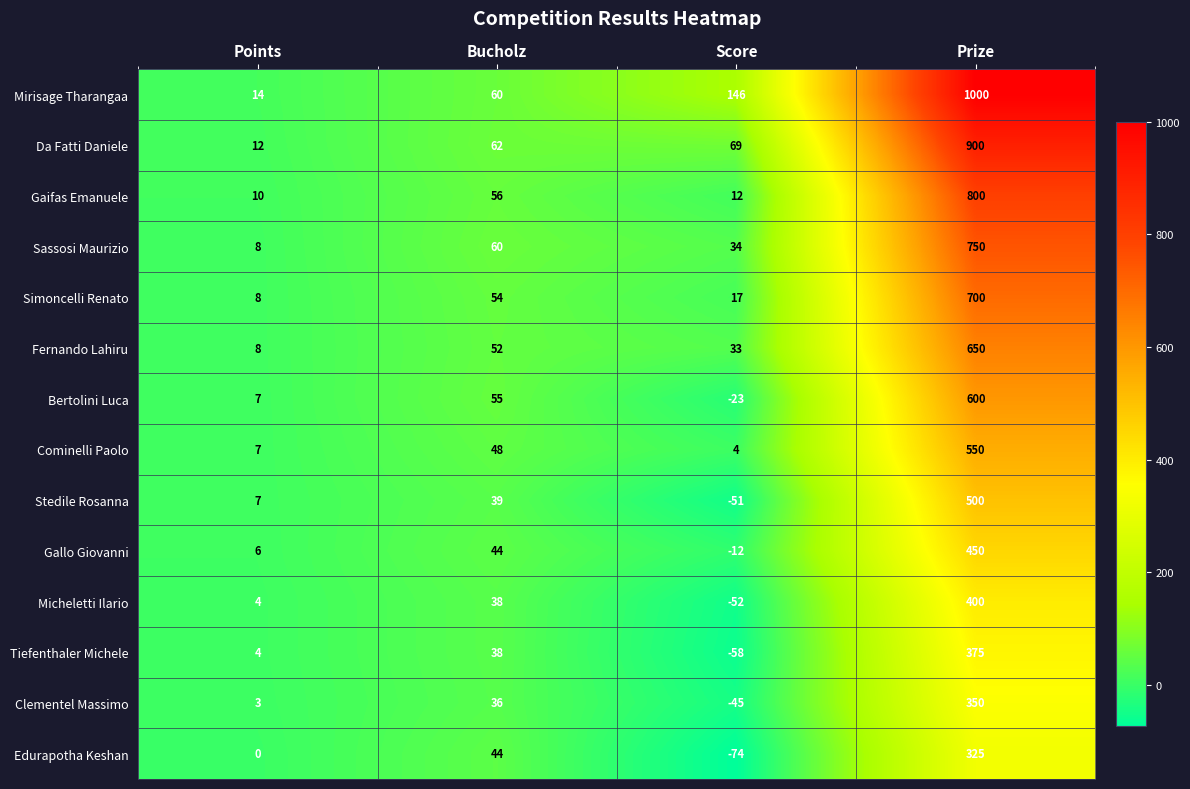

What is the minimum value shown in the chart?

-74